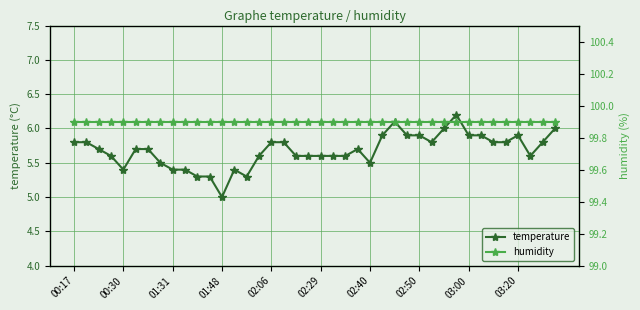

The humidity series shows 152.8 at 31. True or false?

False